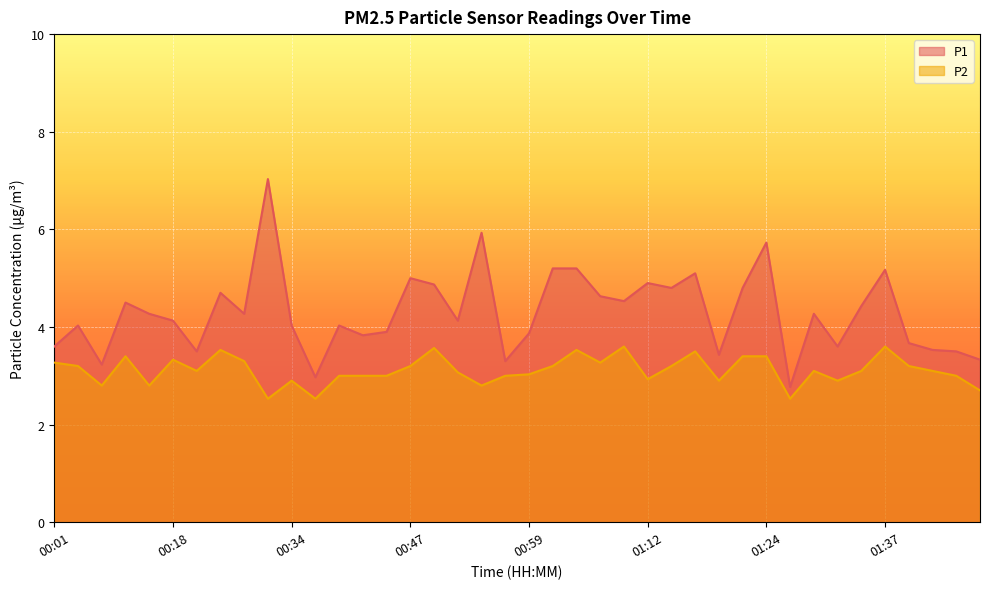

Where is the first local maximum for P1?

00:05